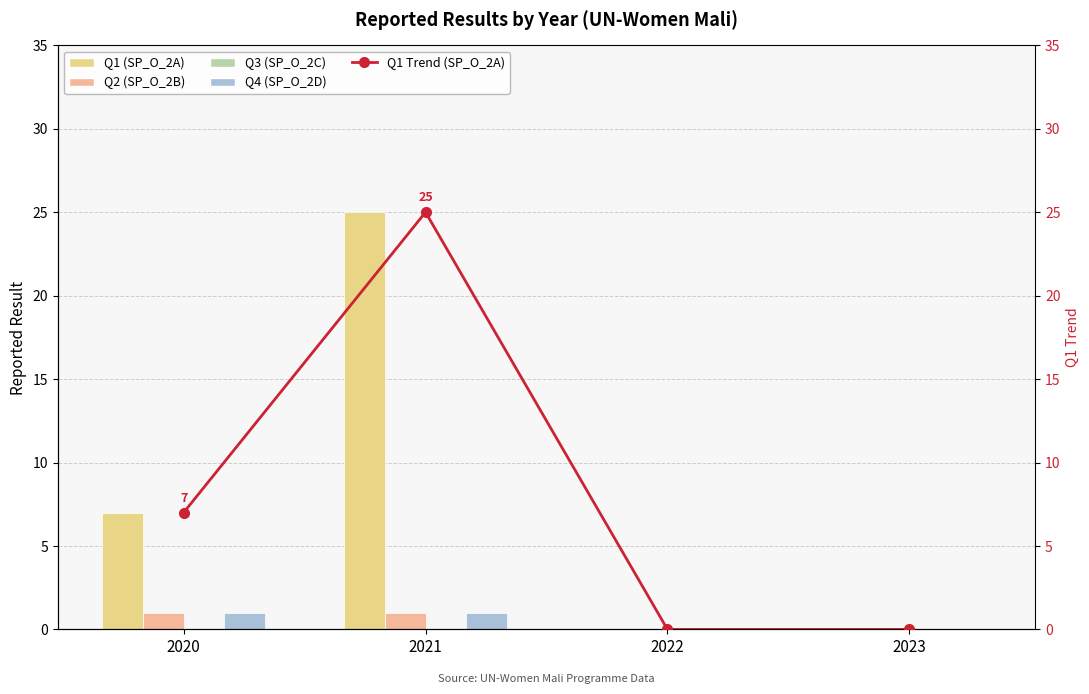

What is the sum of all Q1 Trend (SP_O_2A) values?

32